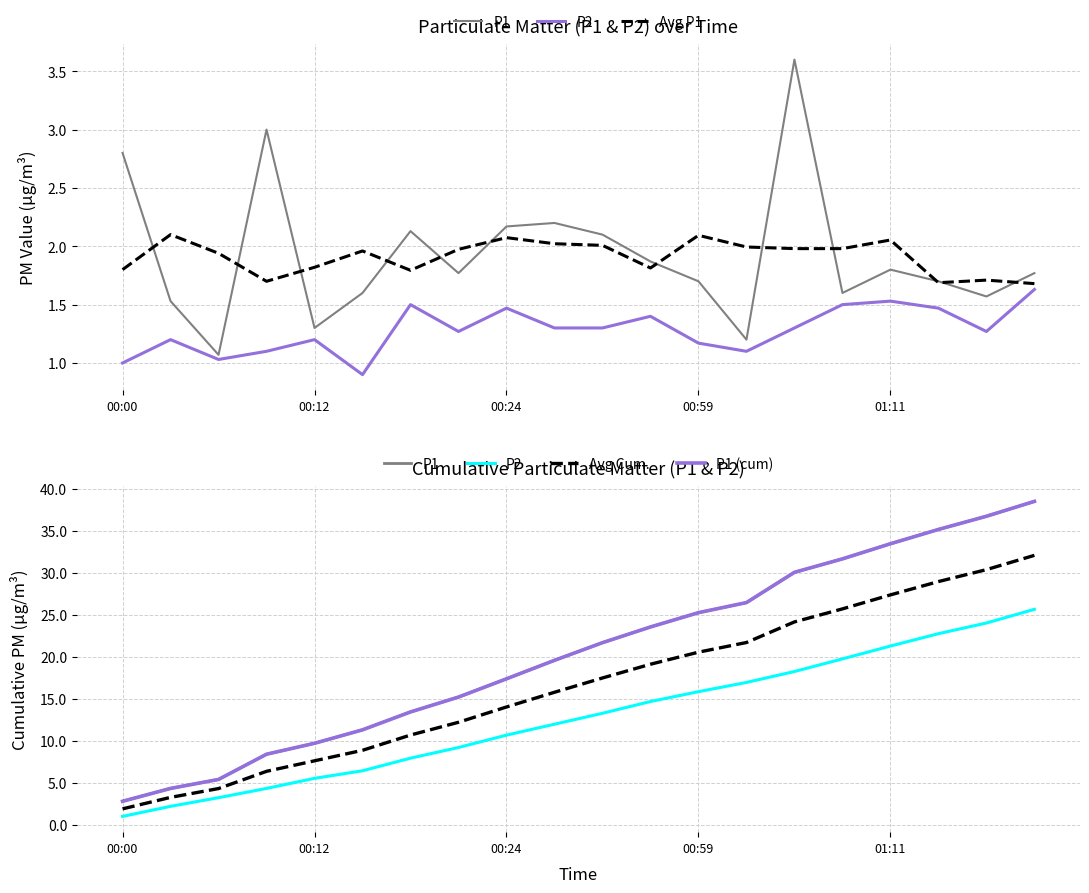

What position from the left is 10?

11